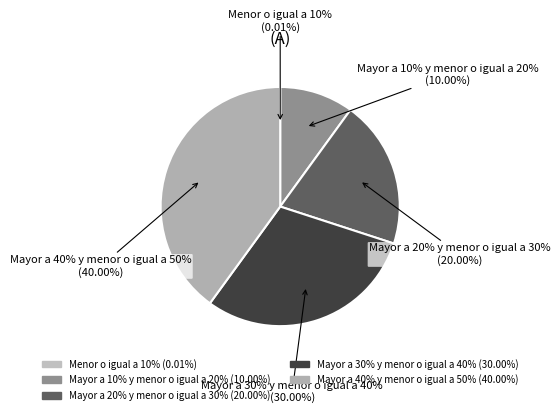

Between Mayor a 30% y menor o igual a 40% and Mayor a 20% y menor o igual a 30%, which is larger?

Mayor a 30% y menor o igual a 40%